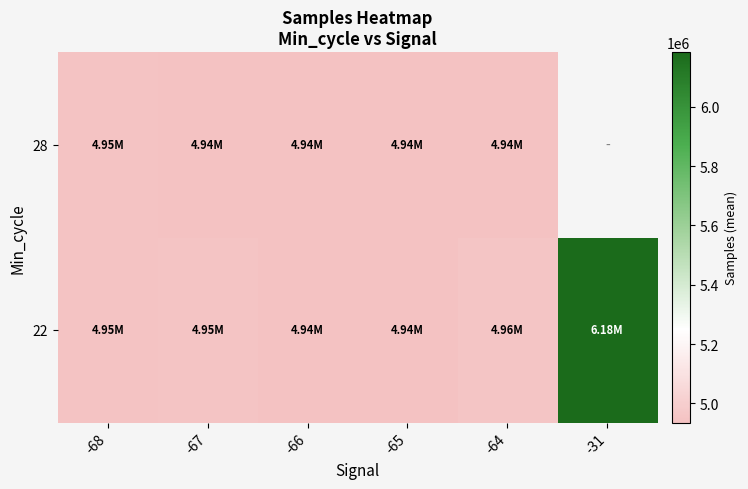

What is the minimum value shown in the chart?

4935565.3